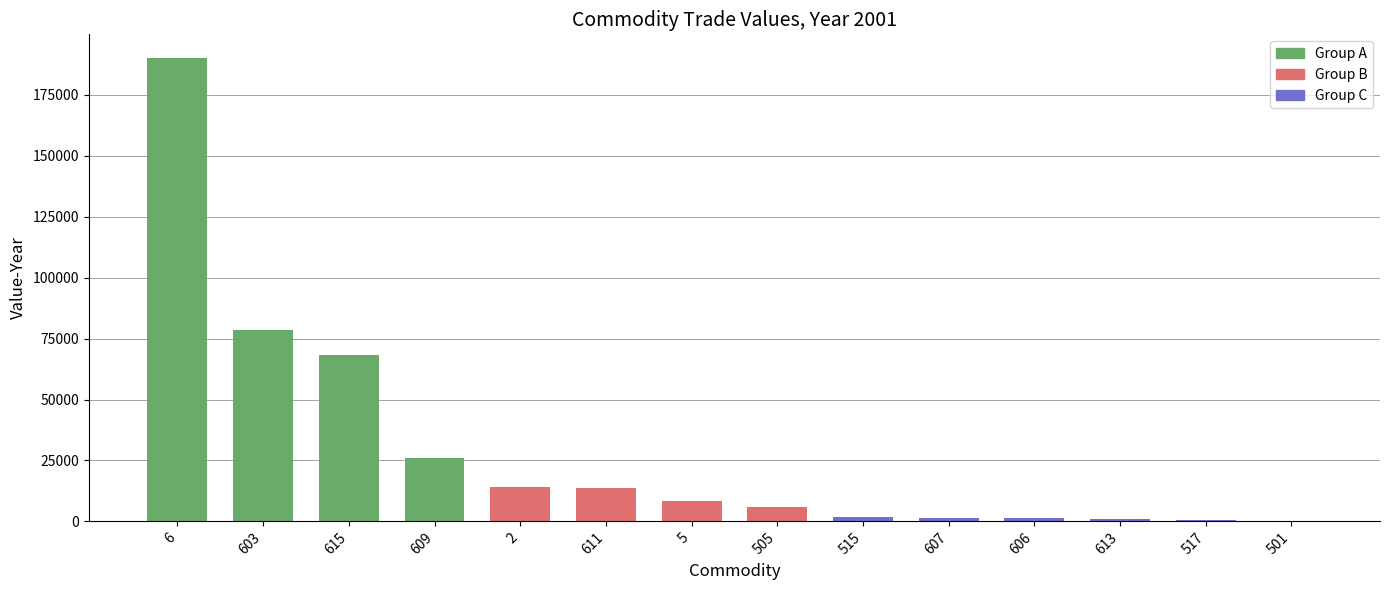

What is the change in value from 5 to 613?

-7322